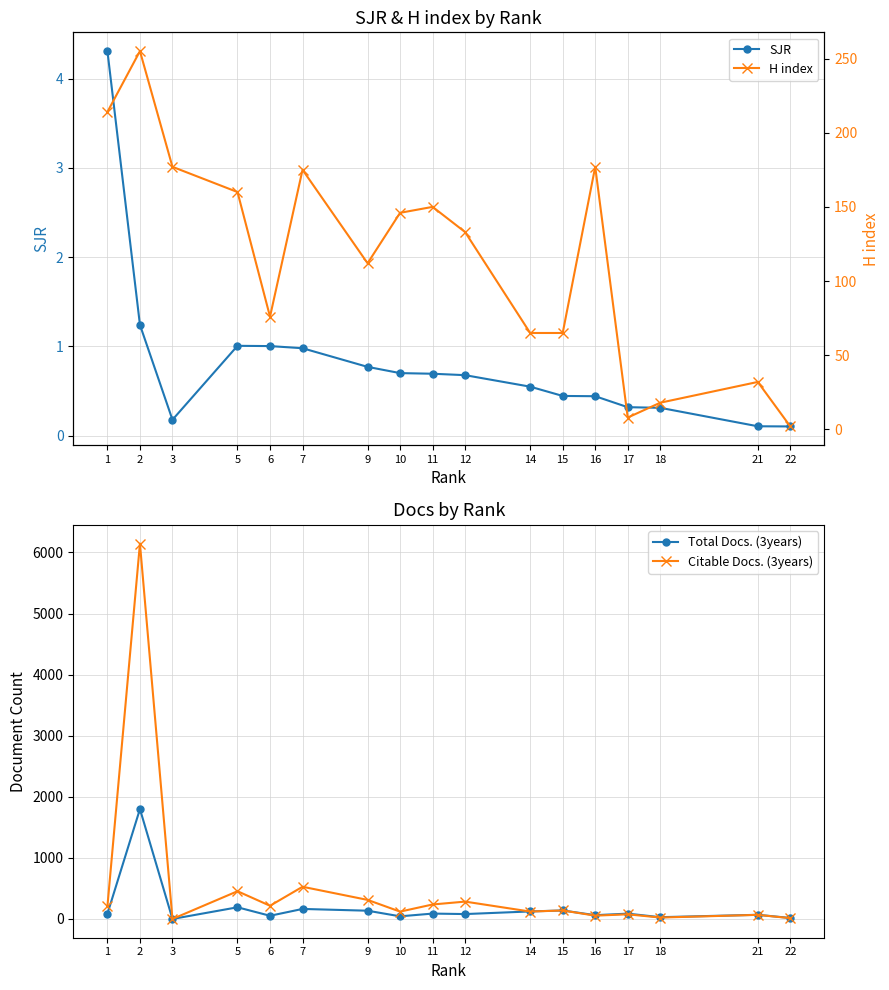

How many series are shown in this chart?

4